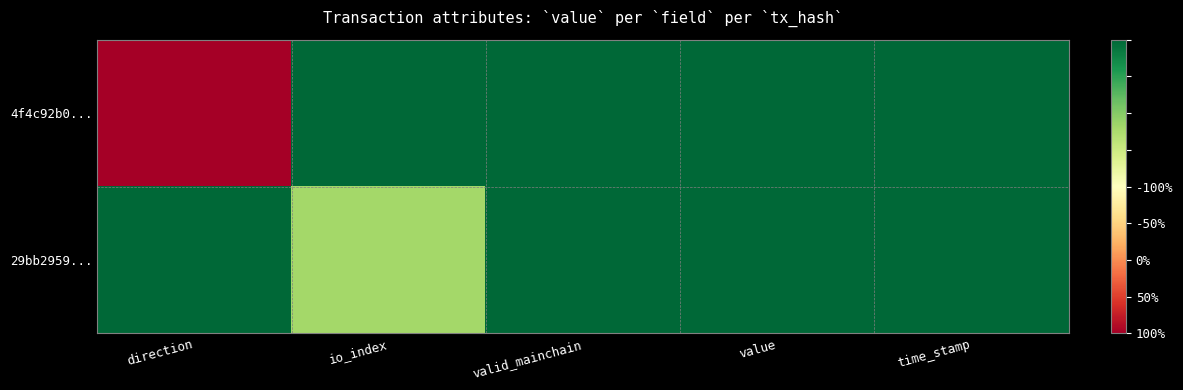

At which category is the sum across all series the highest?

valid_mainchain